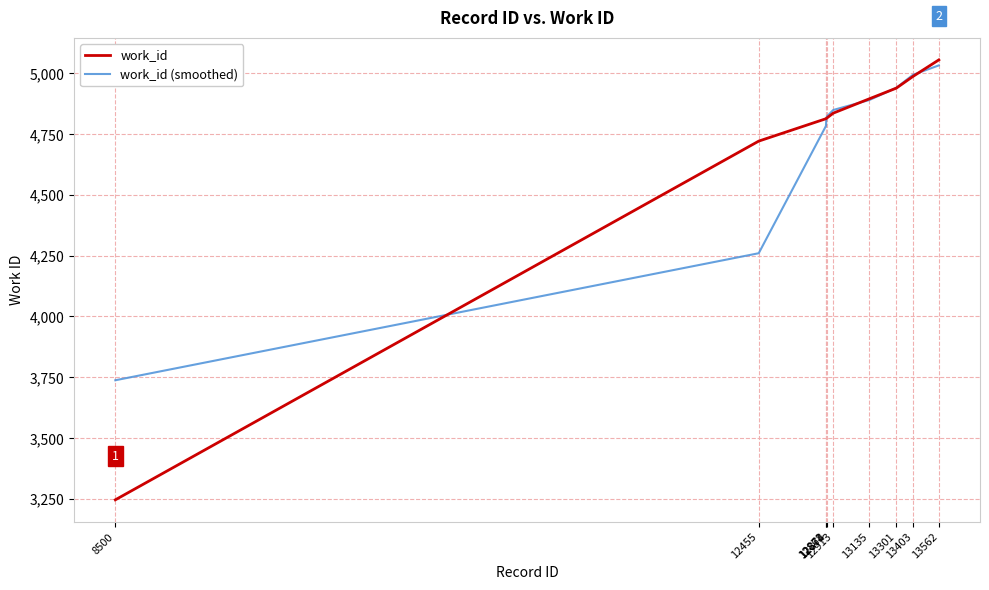

Is it true that work_id equals 5055.0 at 13562?

True